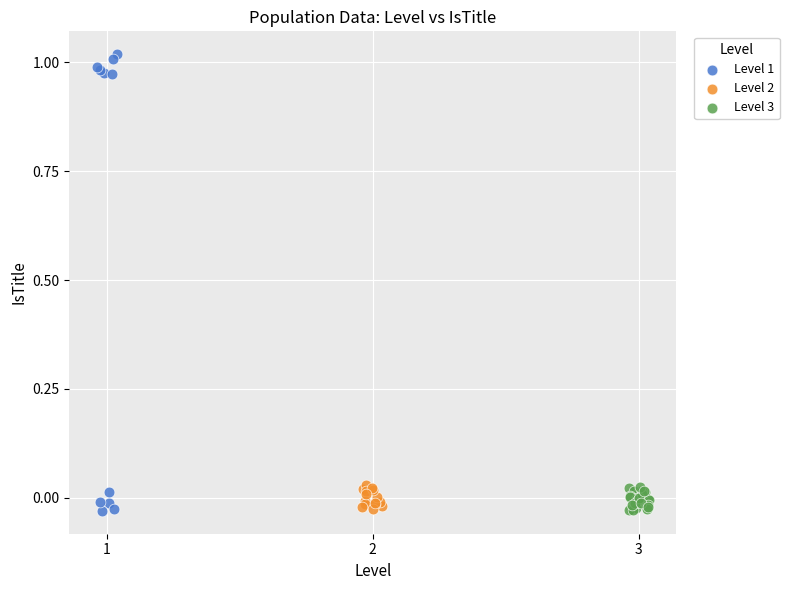

Which series has the largest Y range (max minus min)?

Level 1